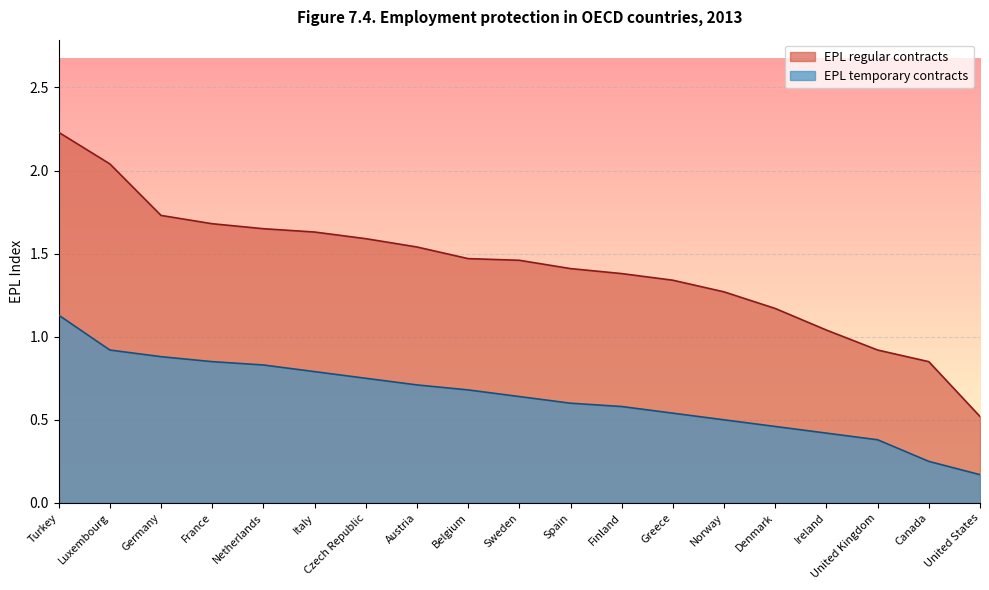

True or false: EPL_temporary and EPL_regular cross at least once.

False